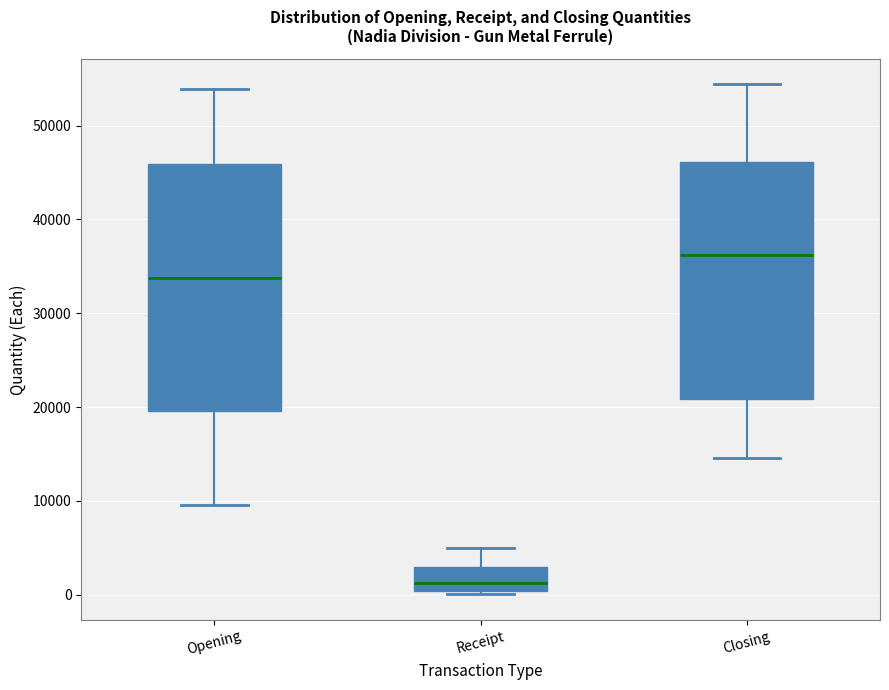

Reading left to right, transcribe this box plot: for each box, give where its median line is, the range the box spans, and where its two whiskers end, as read against the y-axis. The values are not printed on the chart, so give them approximately, as read against the axis.

Opening: median 34000, box 20000 to 46000, whiskers 10000 to 54000
Receipt: median 1000, box 0 to 3000, whiskers 0 (just below the box's lower edge) to 5000
Closing: median 36000, box 21000 to 46000, whiskers 15000 to 54000